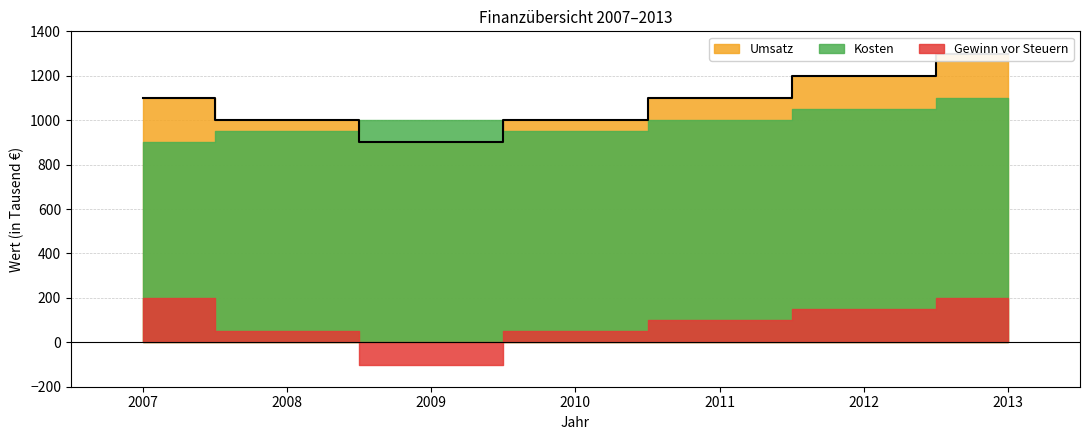

How many lines are shown in the chart?

3